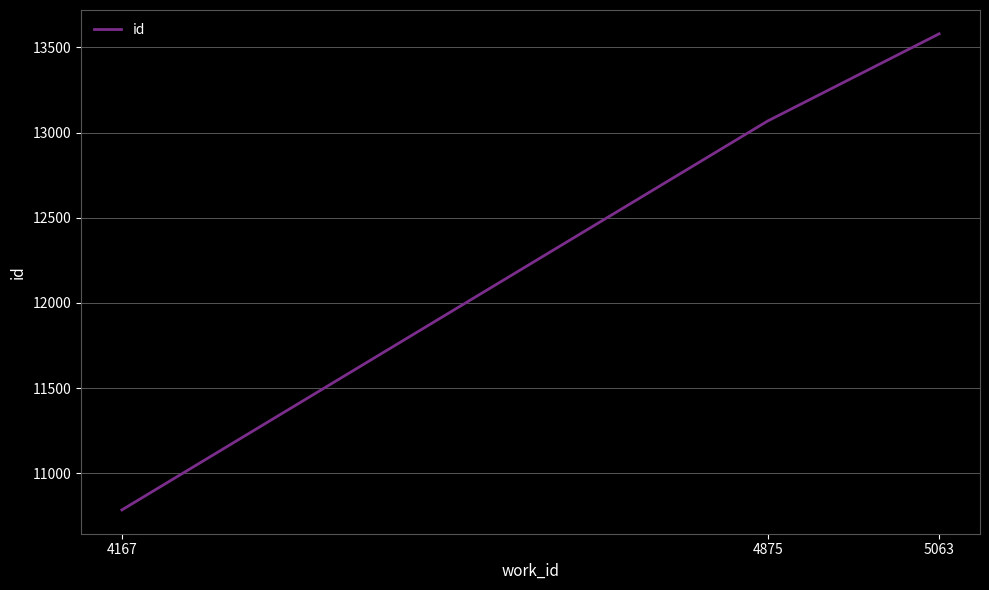

Reading left to right, list all the values displayed in this chart.

10785	13068	13580